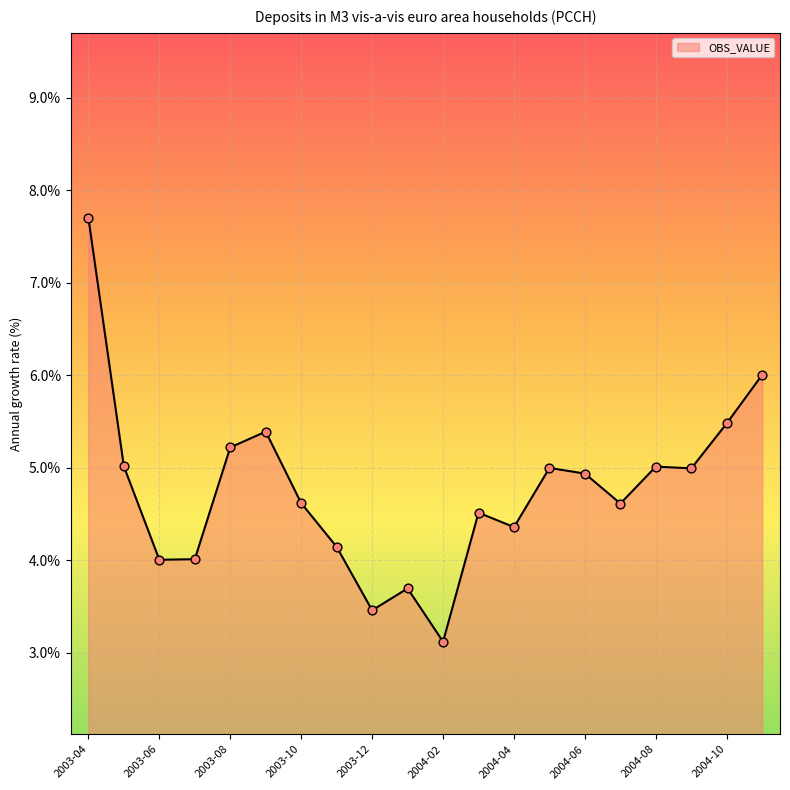

What is the maximum value shown in the chart?

7.7